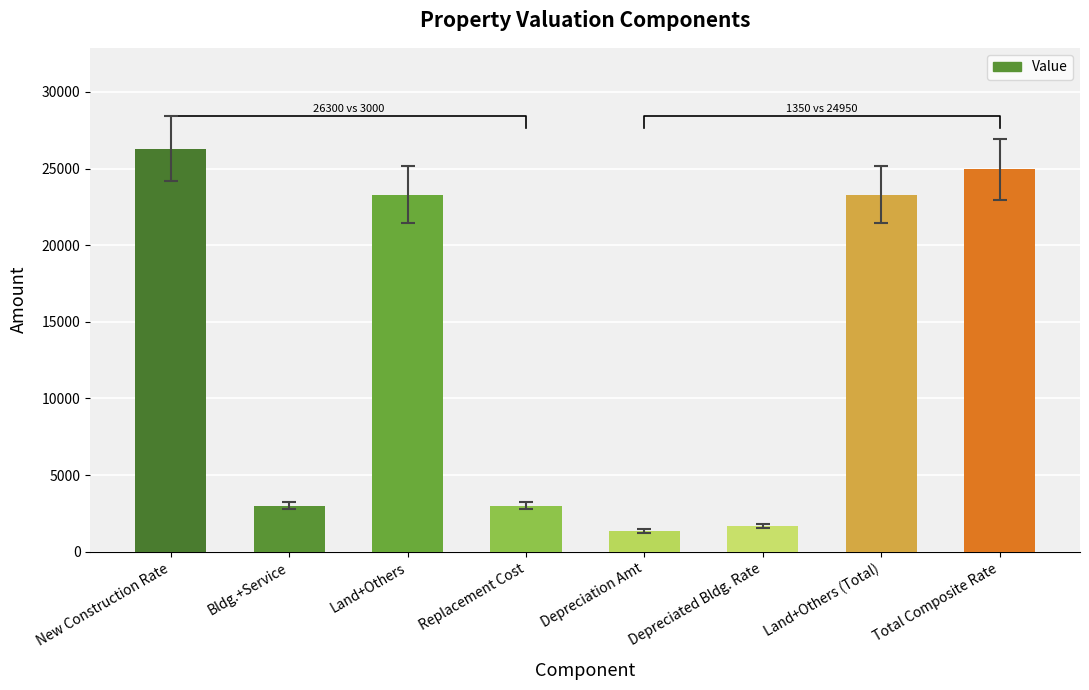

What is the change in value from New Construction Rate to Bldg.+Service?

-23300